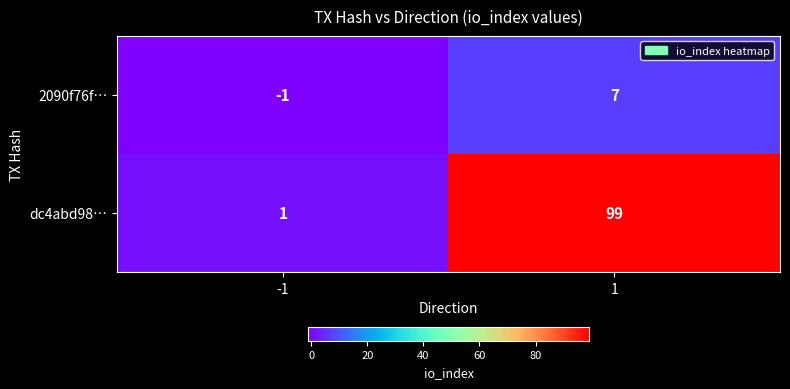

Which series changed the most between -1 and 1?

dc4abd98…